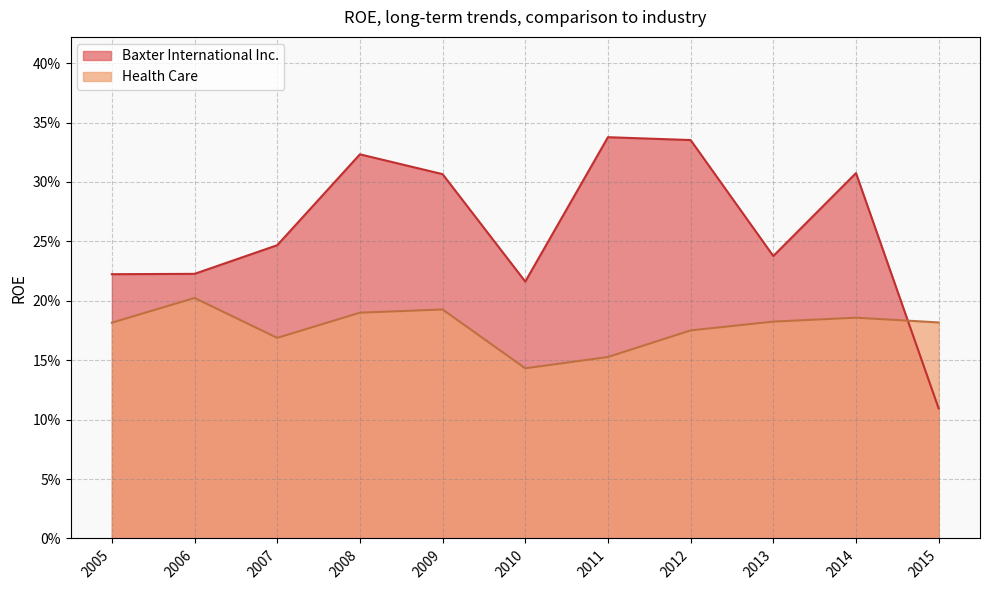

True or false: Health Care has a value of 0.2 at 2015.

True